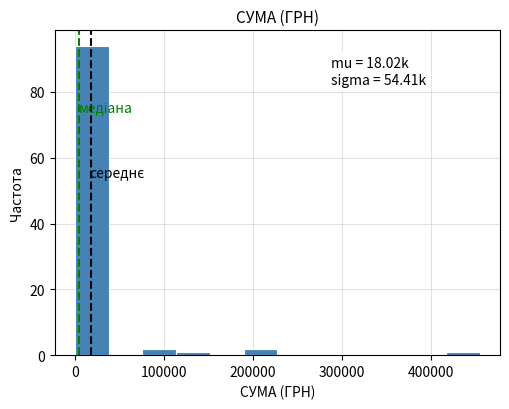

Around what value on the x-axis is the tallest bar? Give the approximate position of its centre, as read against the axis.

20000